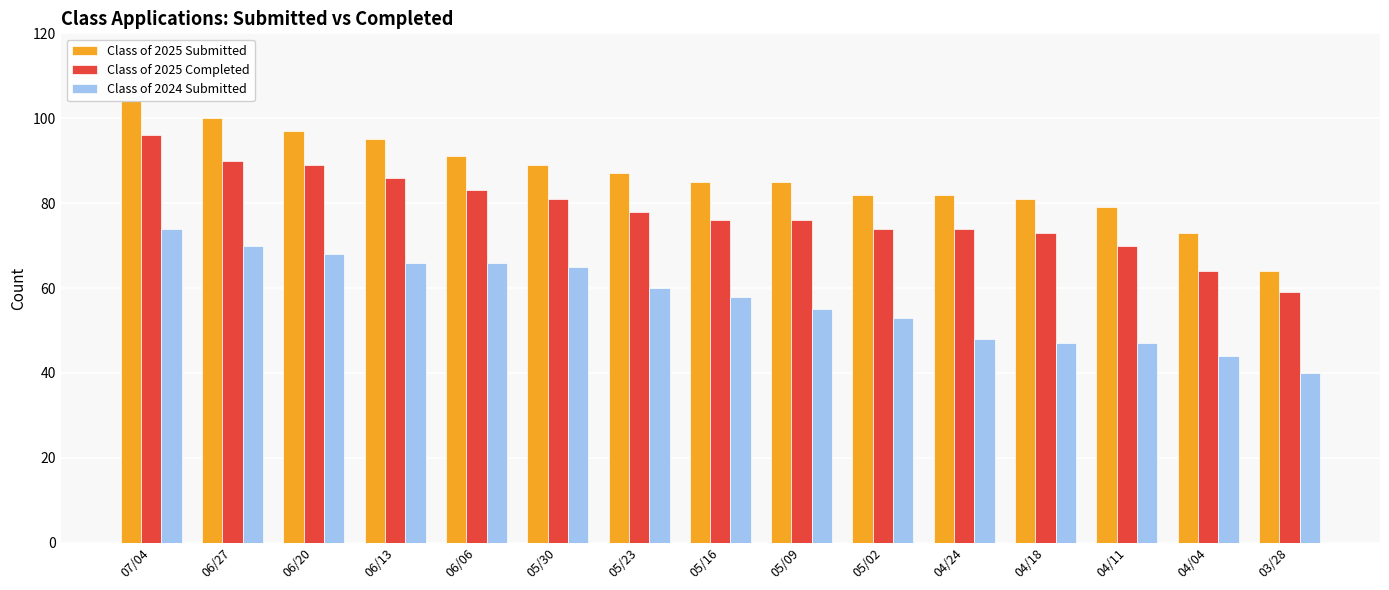

How many groups of bars are there?

15